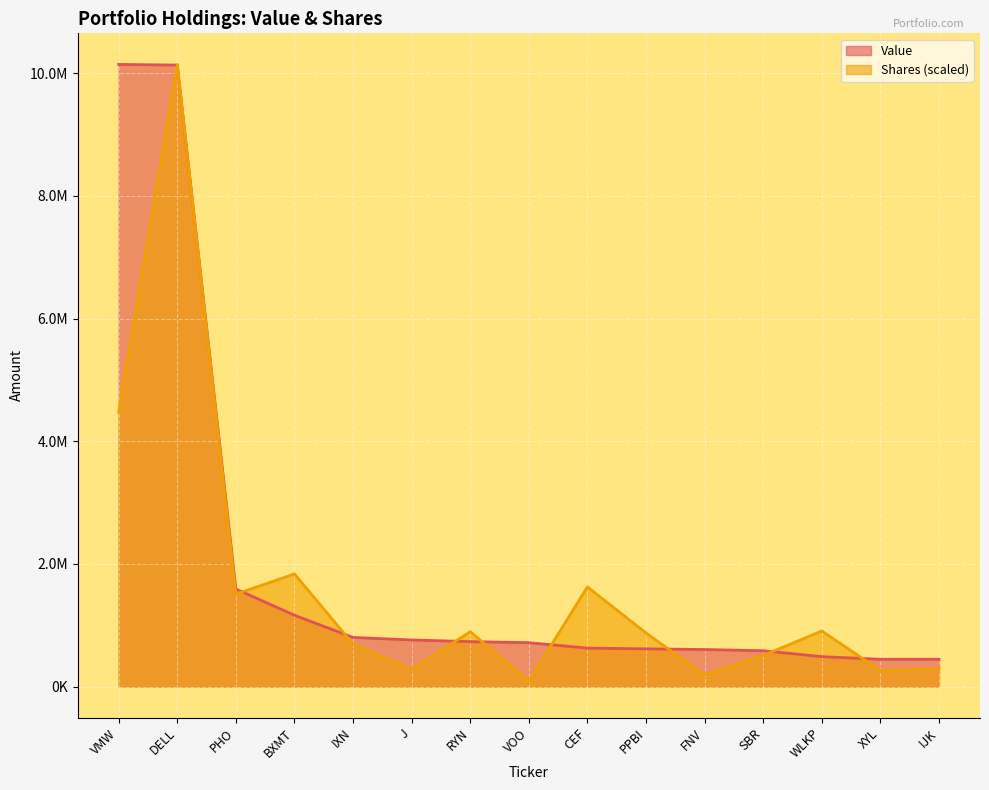

How many series are shown in this chart?

2